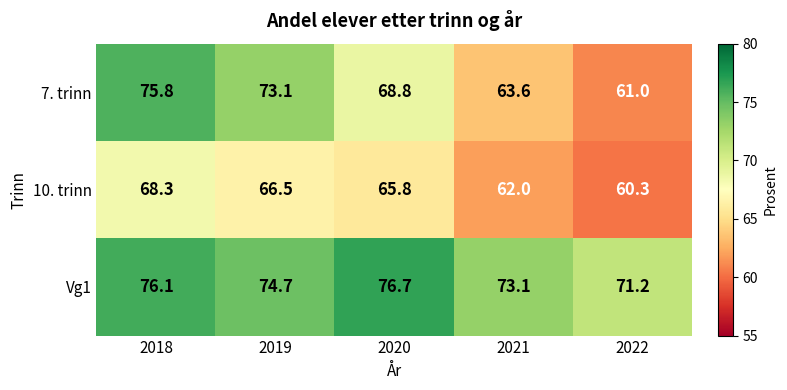

What is the average value of the 10. trinn series?

64.6